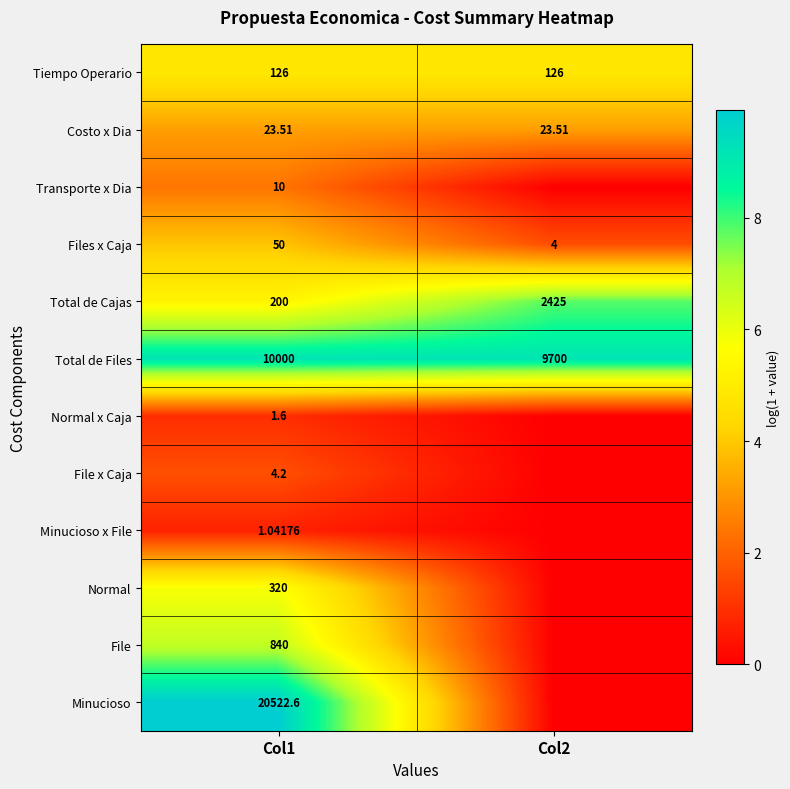

List the labels in order of Transporte x Dia value, smallest first.

Col2, Col1